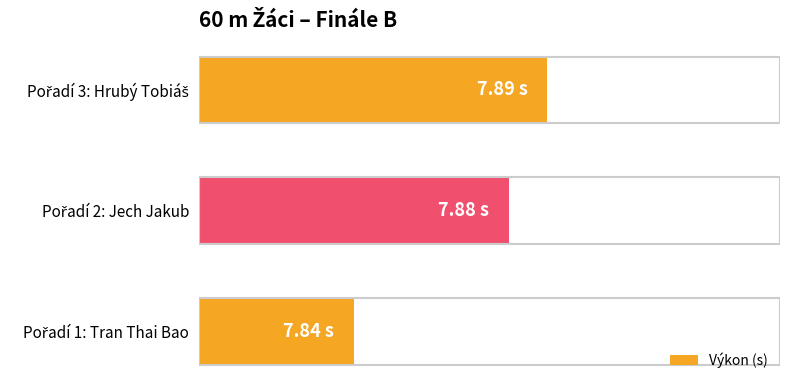

List the labels in order of value, smallest first.

Pořadí 1: Tran Thai Bao, Pořadí 2: Jech Jakub, Pořadí 3: Hrubý Tobiáš